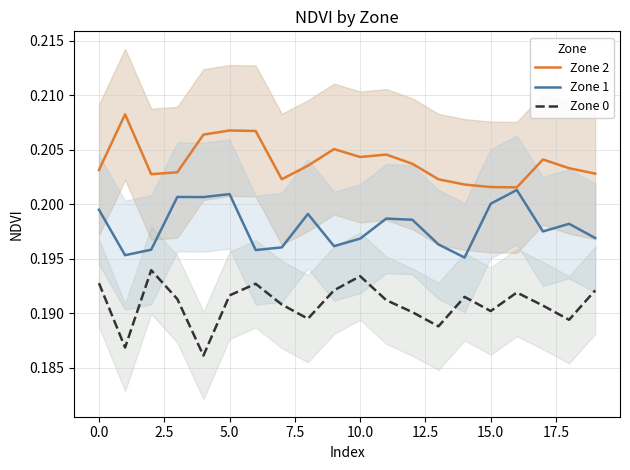

What is the label of the 12th point from the left?

11